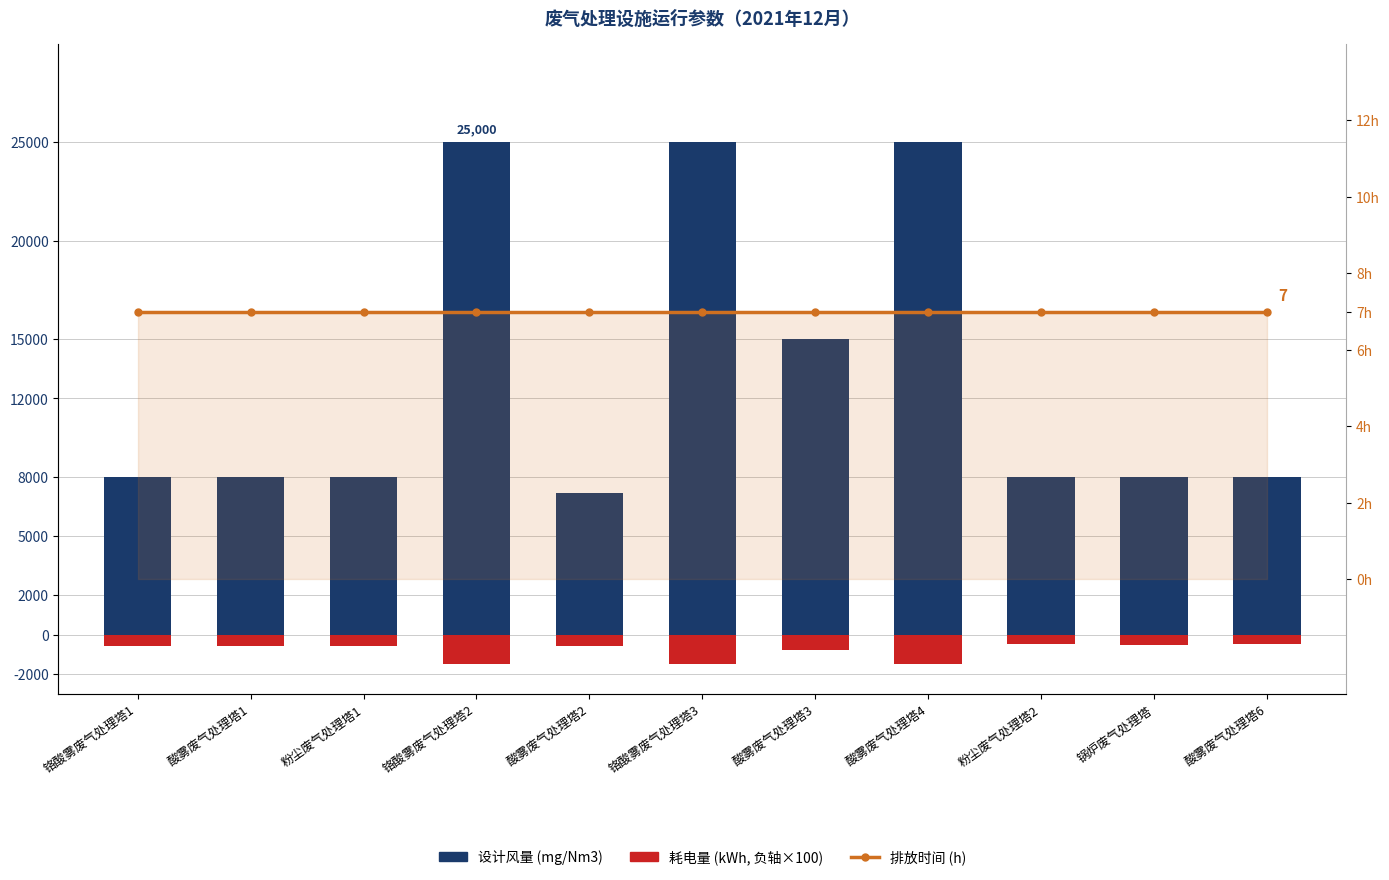

Between 粉尘废气处理塔2 and 锅炉废气处理塔, which series saw the biggest shift?

耗电量 (kWh, ×100, 负轴)